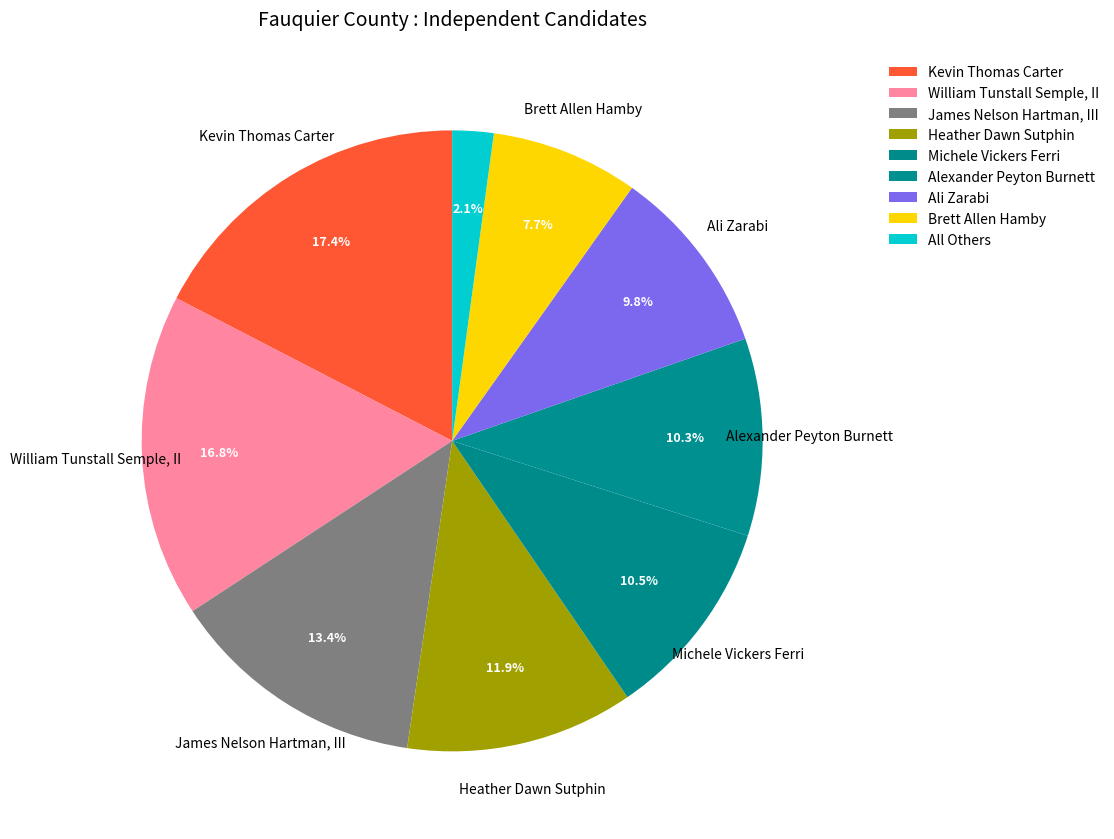

Count the number of slices in the pie.

9